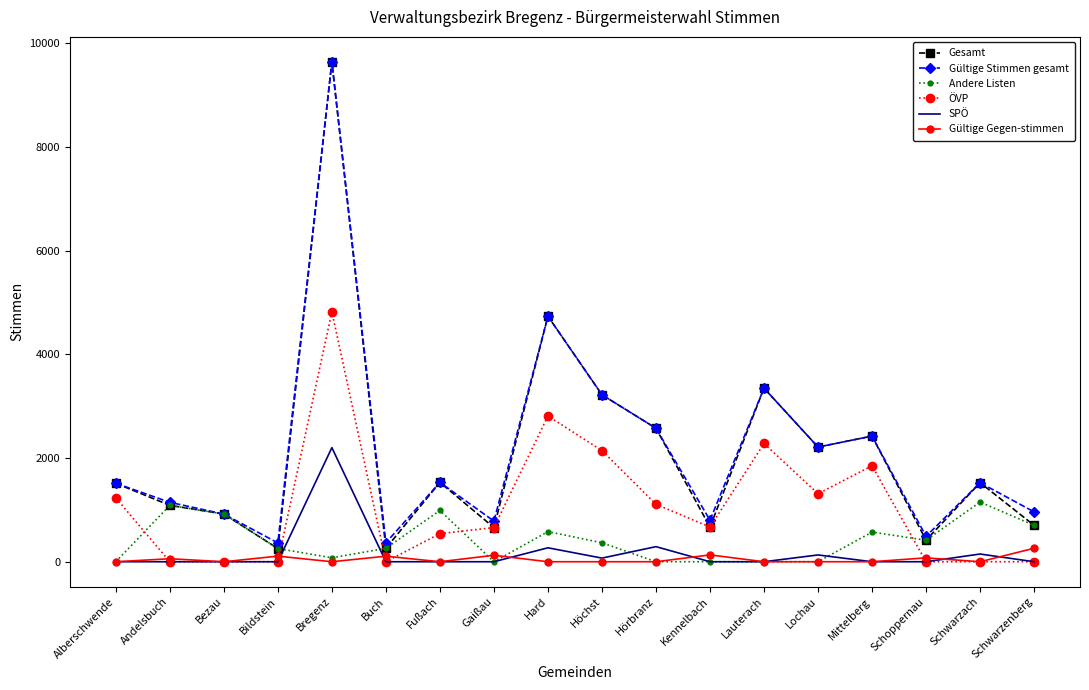

Is it true that ÖVP equals 3340 at Schwarzenberg?

False